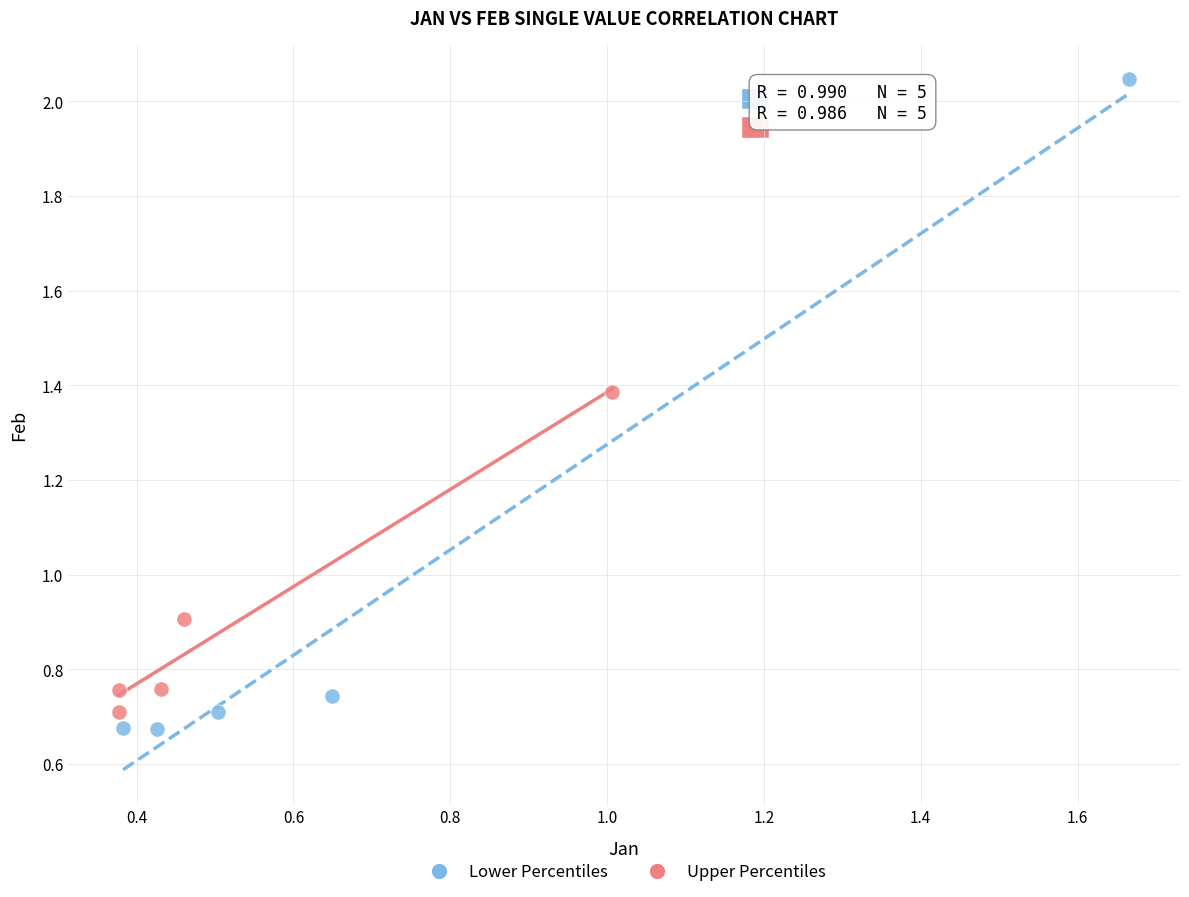

Which series reaches the maximum Y coordinate?

Lower Percentiles